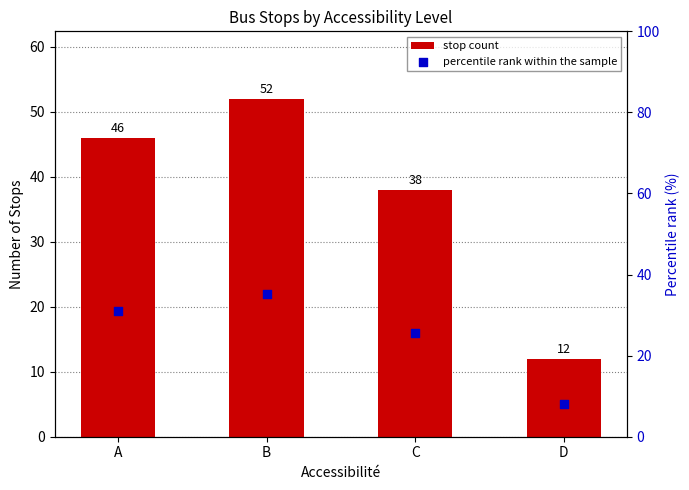

What are all the series names shown in the legend?

stop count, percentile rank within the sample